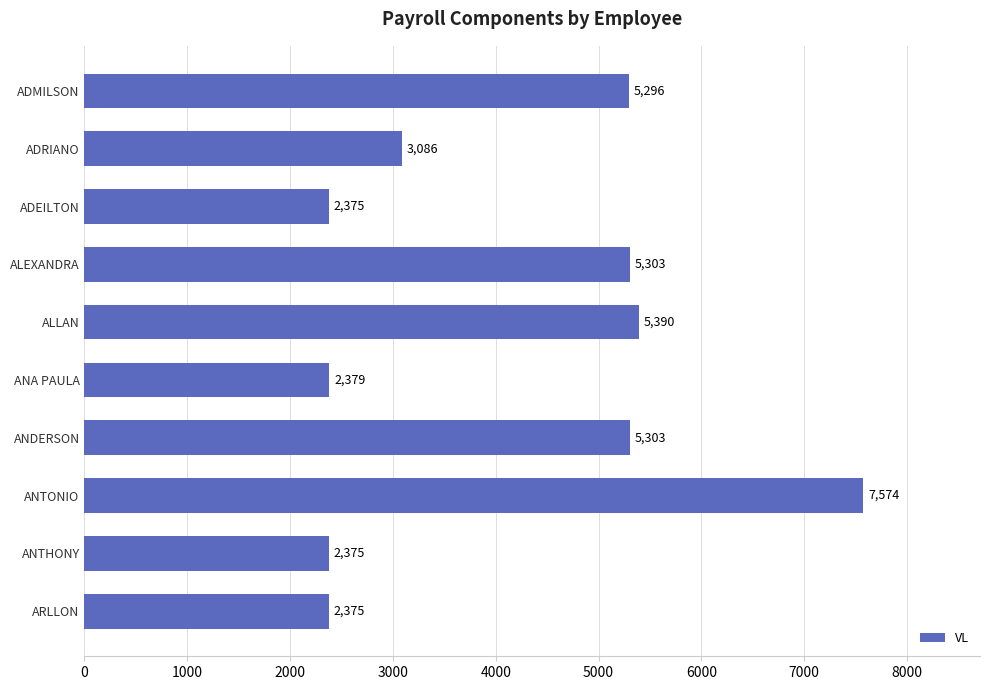

How many categories are shown in the chart?

10